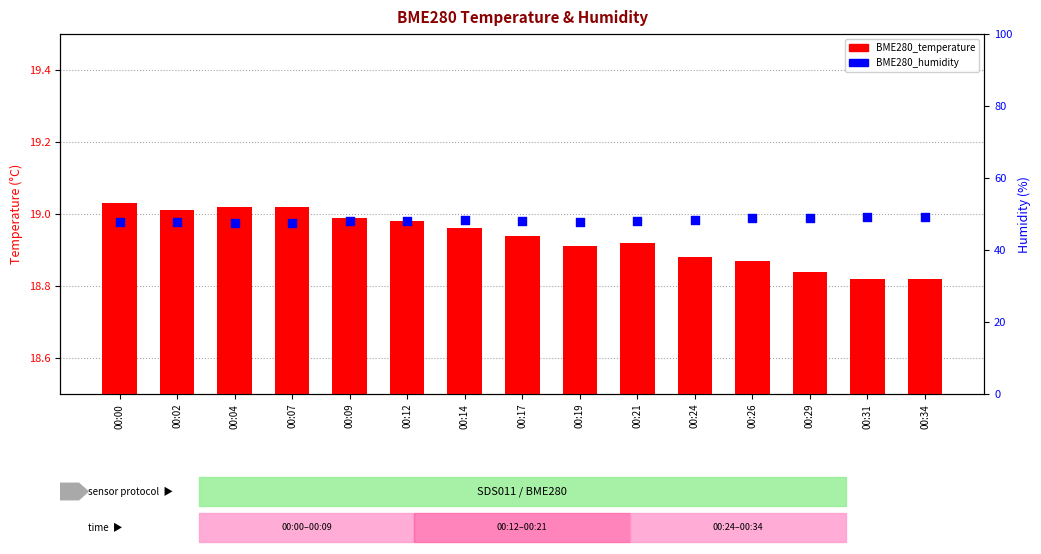

What is the total value across all series at 00:21?

67.0